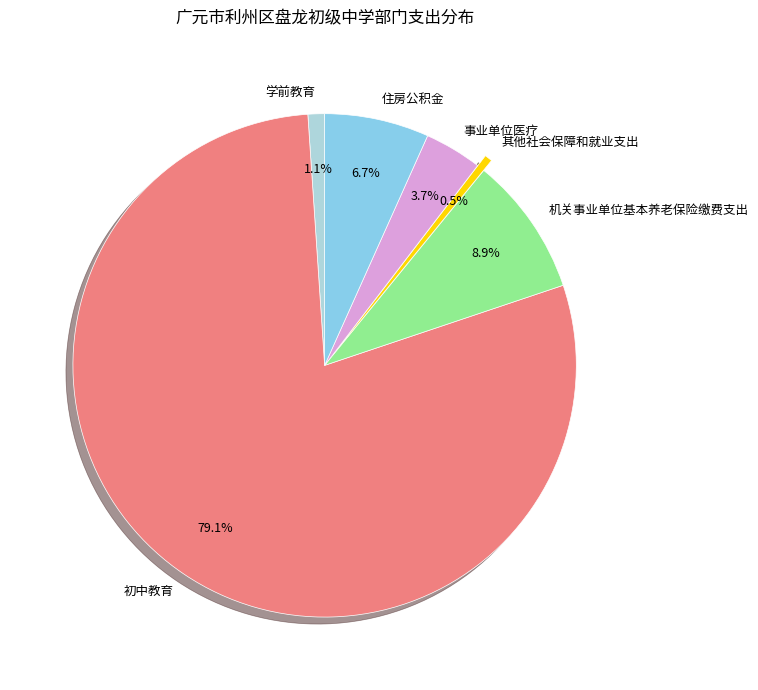

Which category accounts for the majority?

初中教育